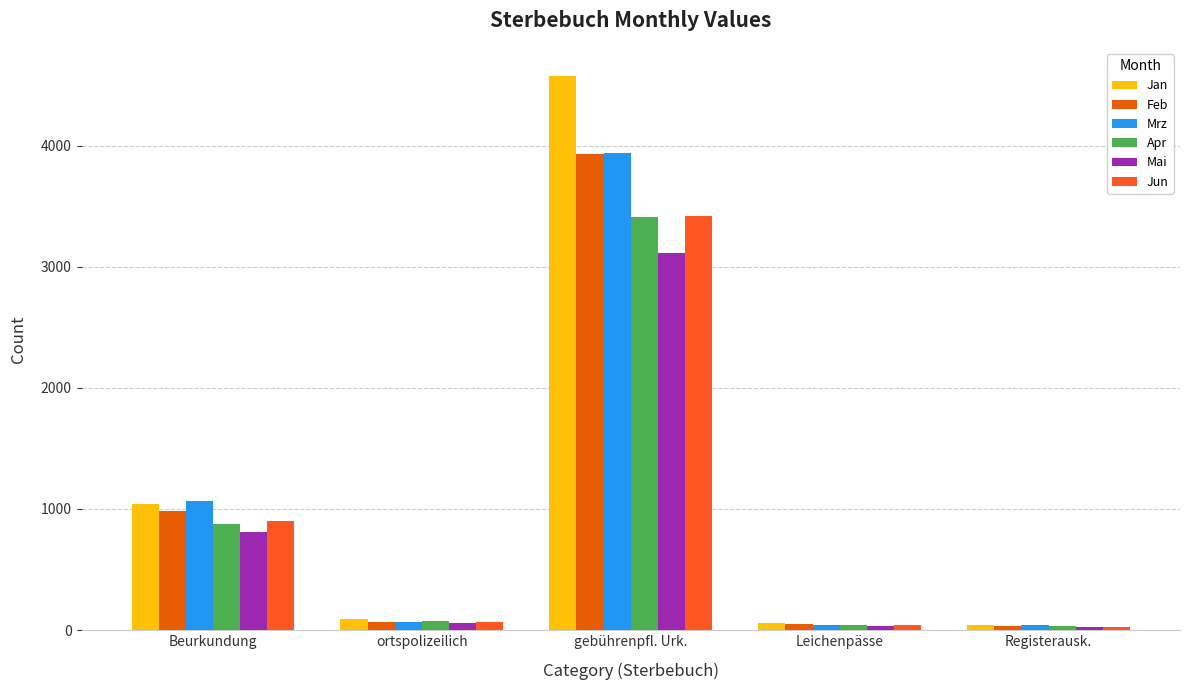

Does the chart contain any negative values?

No